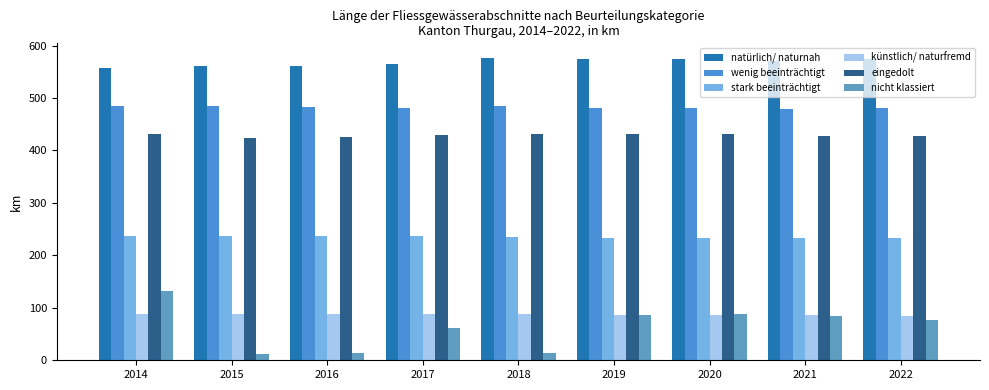

At how many categories does at least one series exceed 407?

9